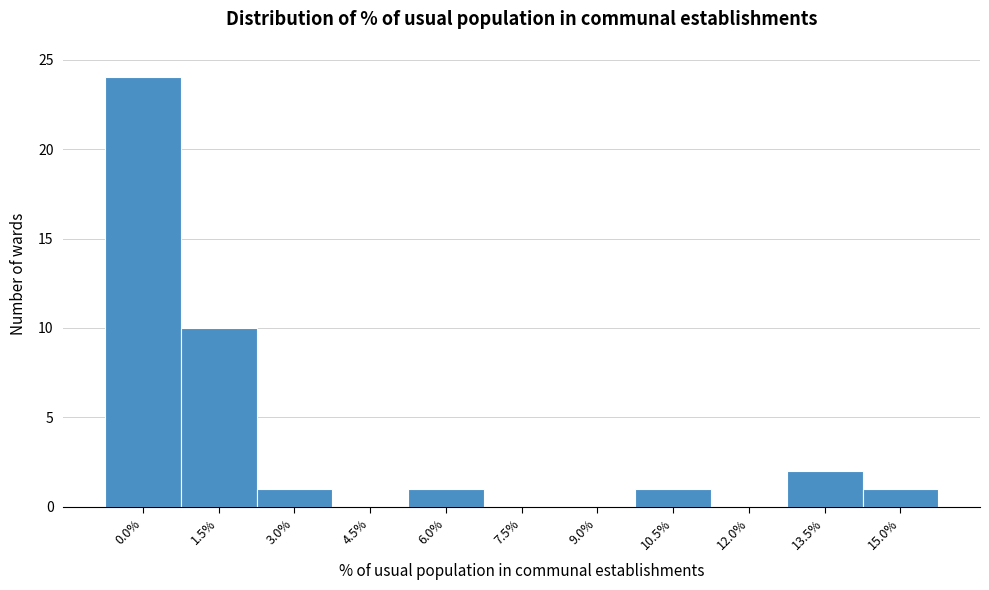

Reading right to left, what are all the values shown in this chart?

15.0%=1	13.5%=2	12.0%=0	10.5%=1	9.0%=0	7.5%=0	6.0%=1	4.5%=0	3.0%=1	1.5%=10	0.0%=24